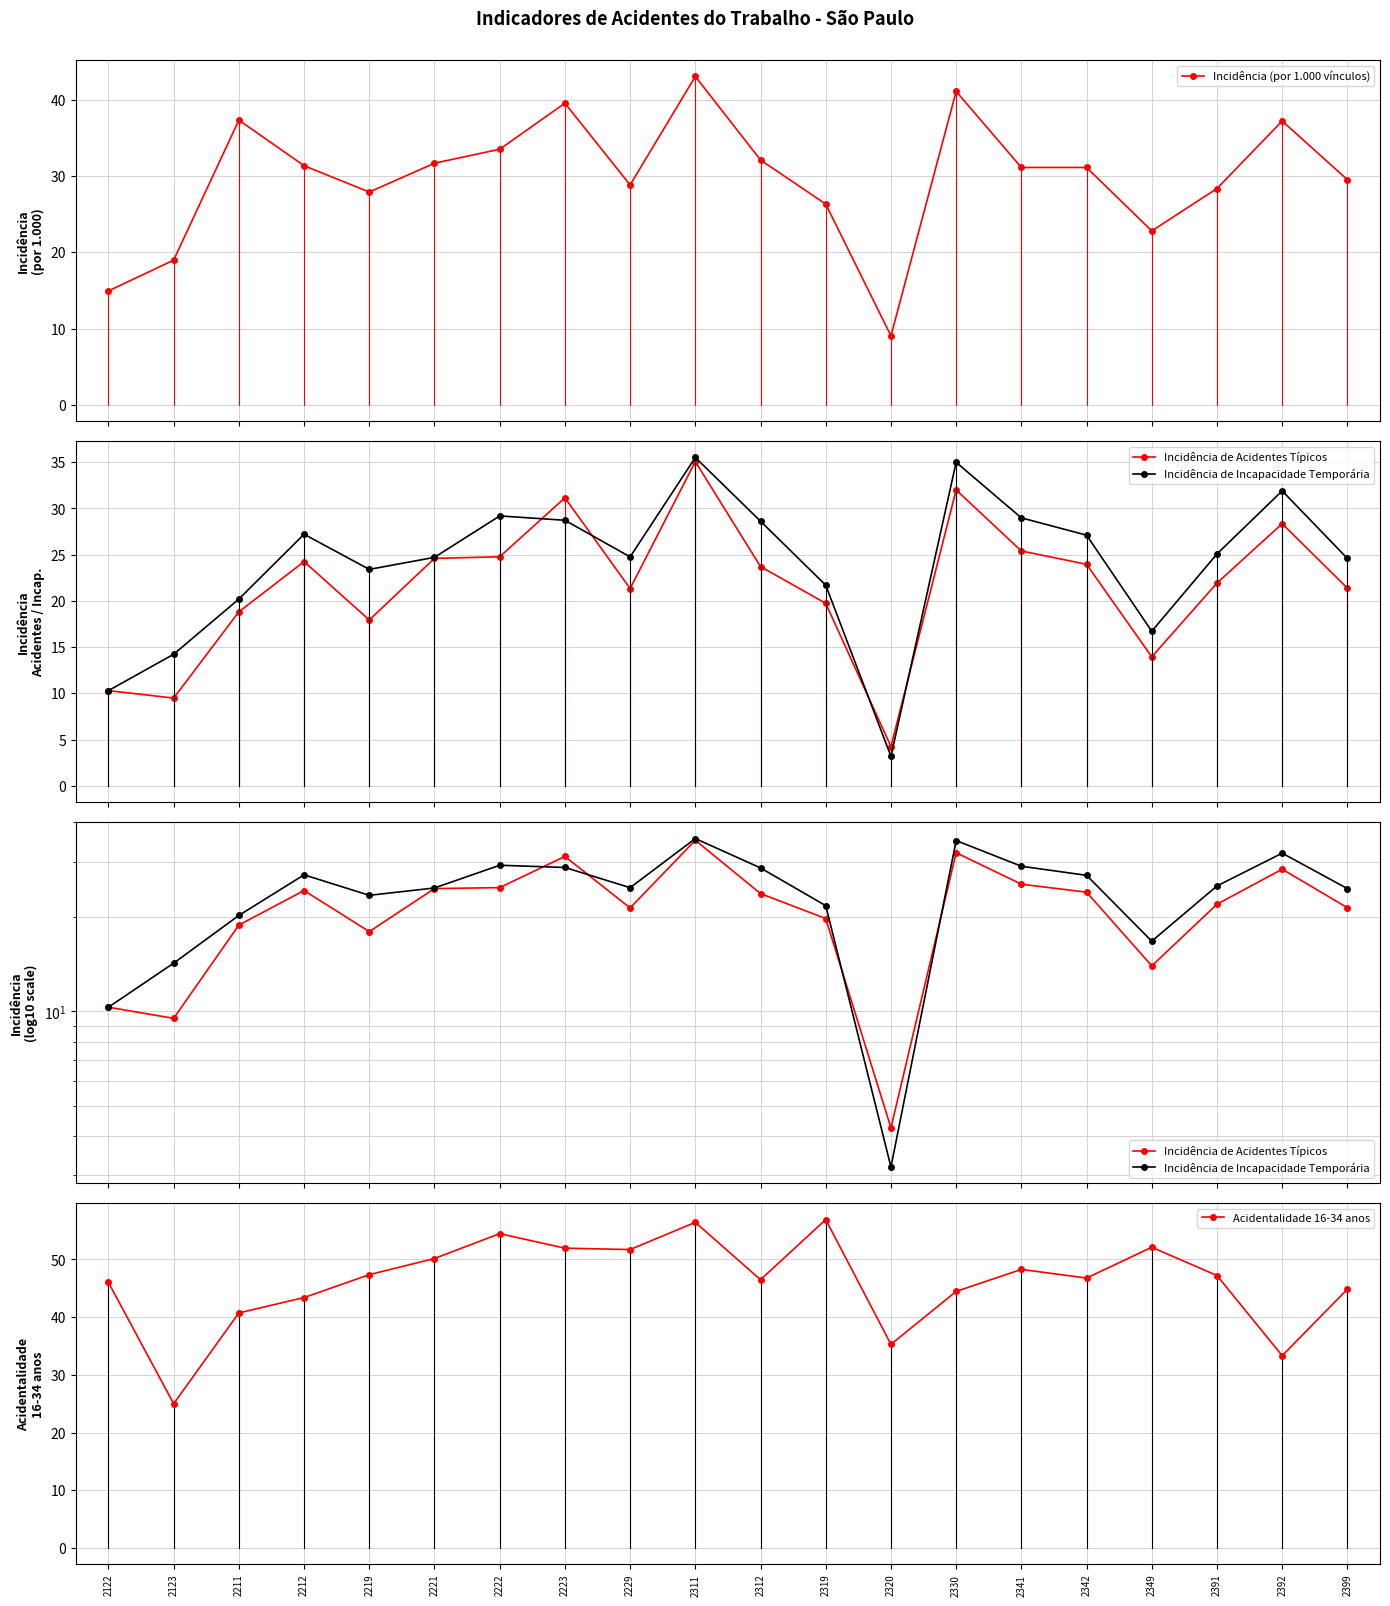

The value of Acidentalidade 16-34 anos at 2391 is 47.2. True or false?

True